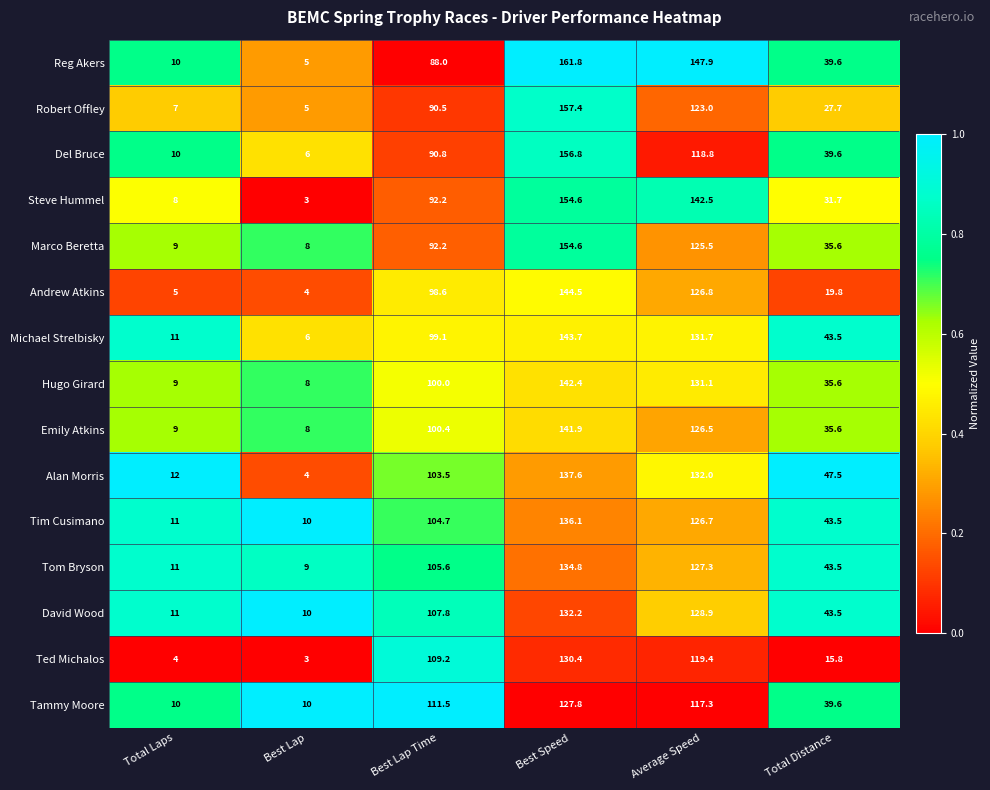

Rank the categories by Ted Michalos value from highest to lowest.

Best Speed, Average Speed, Best Lap Time, Total Distance, Total Laps, Best Lap